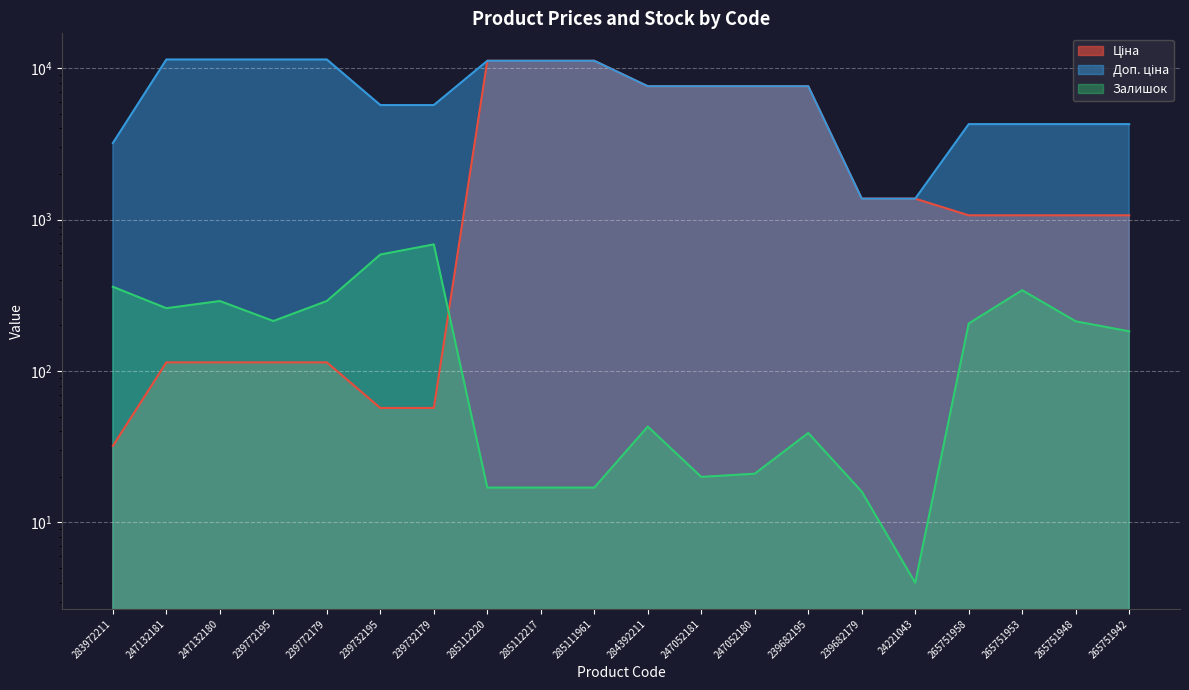

At 284392211, list the series in order from smallest to largest.

Залишок, Ціна, Доп. ціна